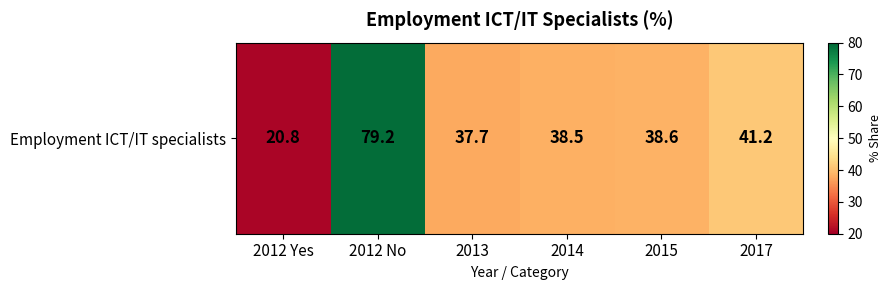

Is it true that the value at 2017 is 41.2?

True